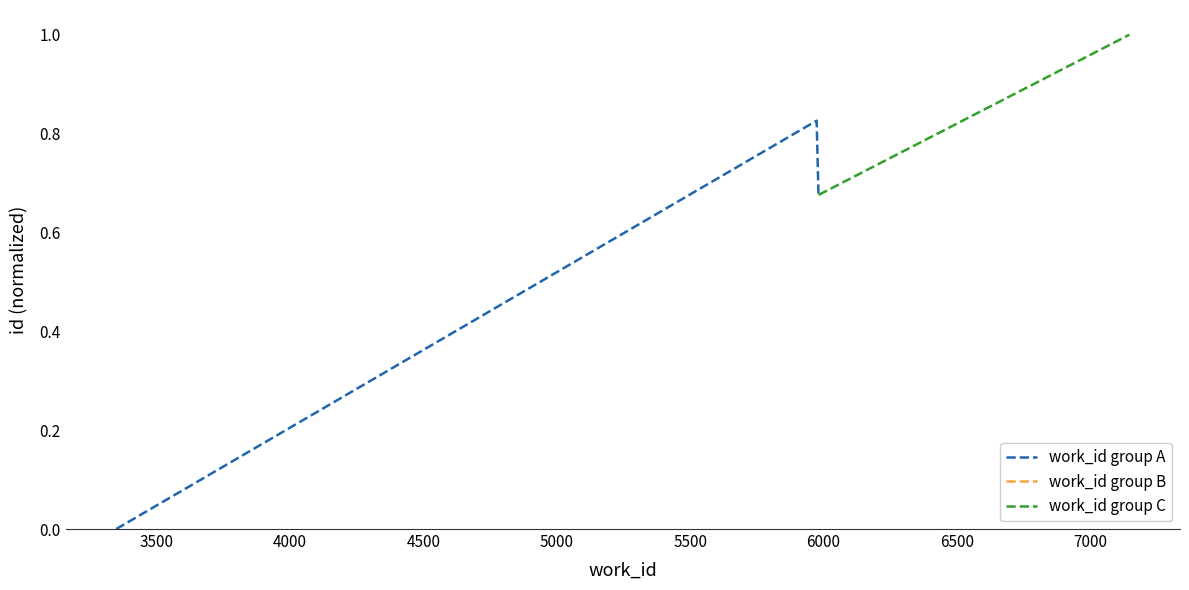

At how many categories does at least one series exceed 0?

4